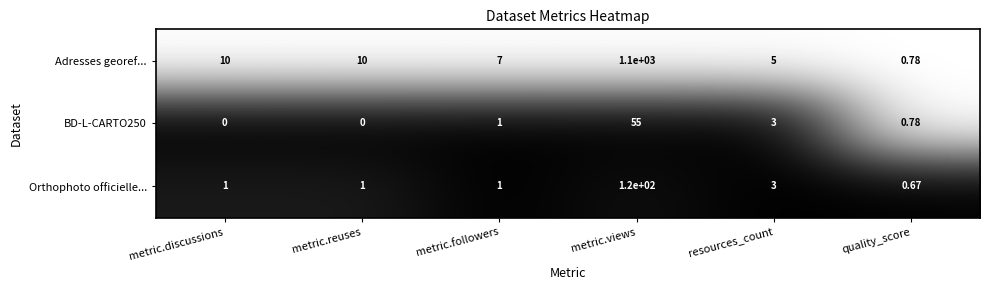

How many distinct data groups are displayed?

3